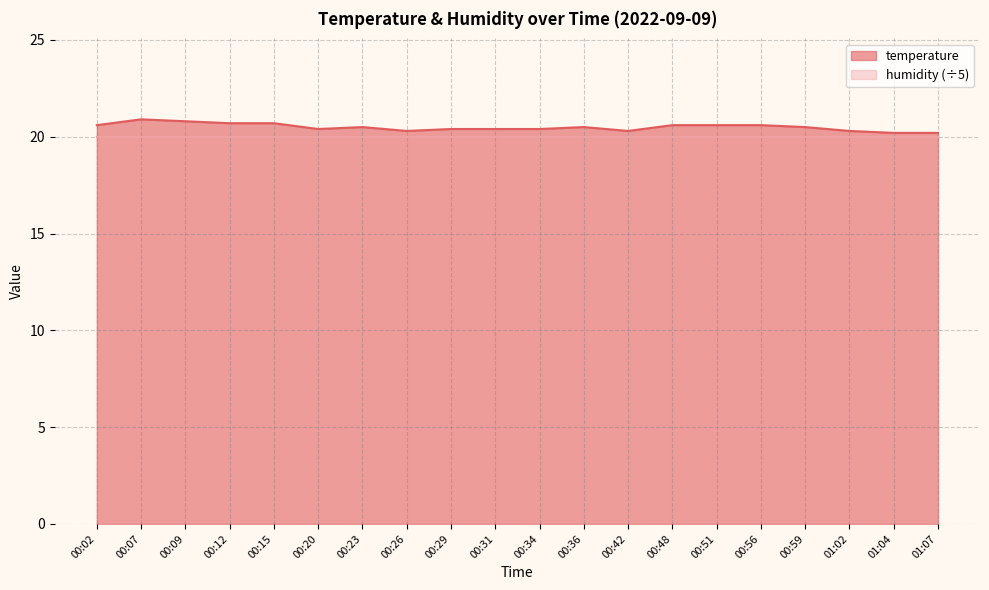

What is the value of the 12th point from the left?

20.5